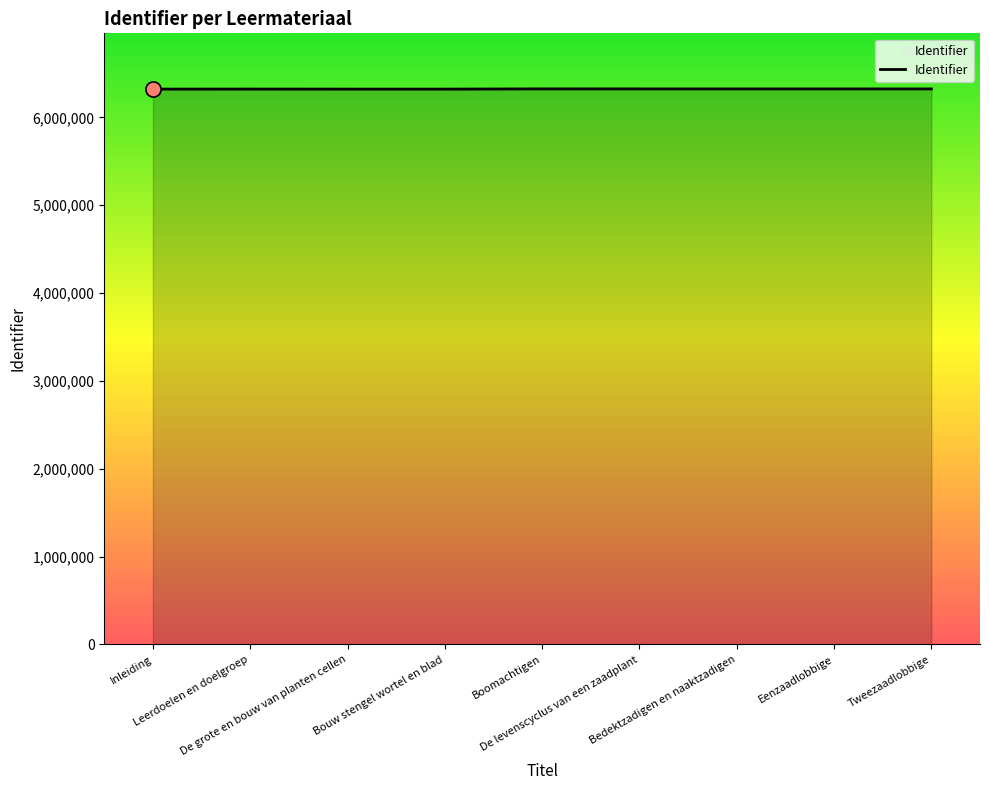

What is the change in value from Inleiding to Eenzaadlobbige?

+2258